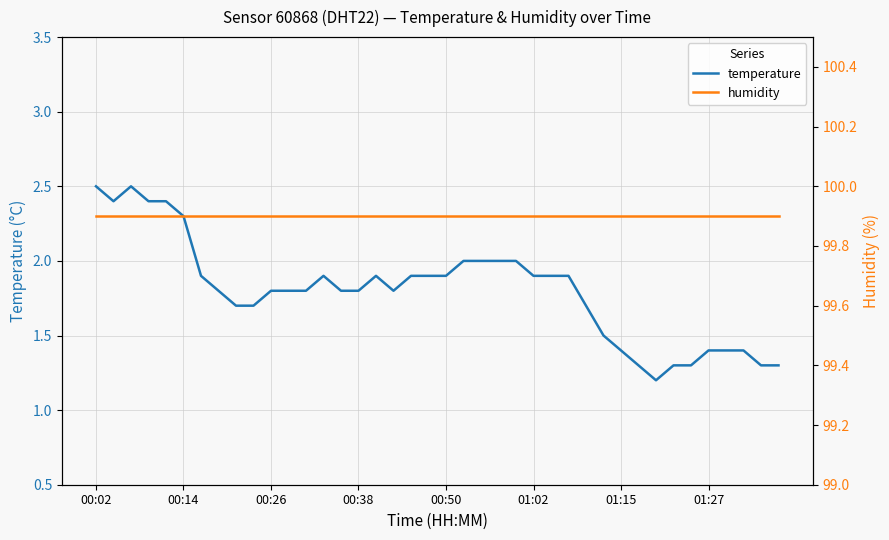

True or false: humidity and temperature cross at least once.

False